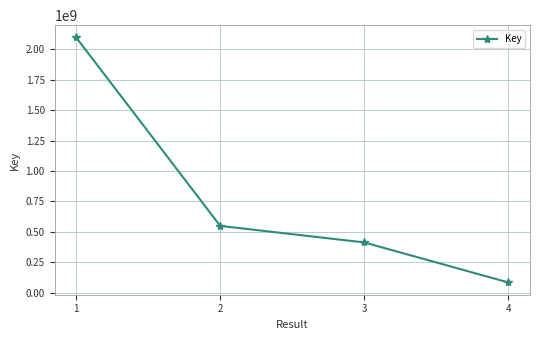

What is the difference between the values at 4 and 2?

465342586